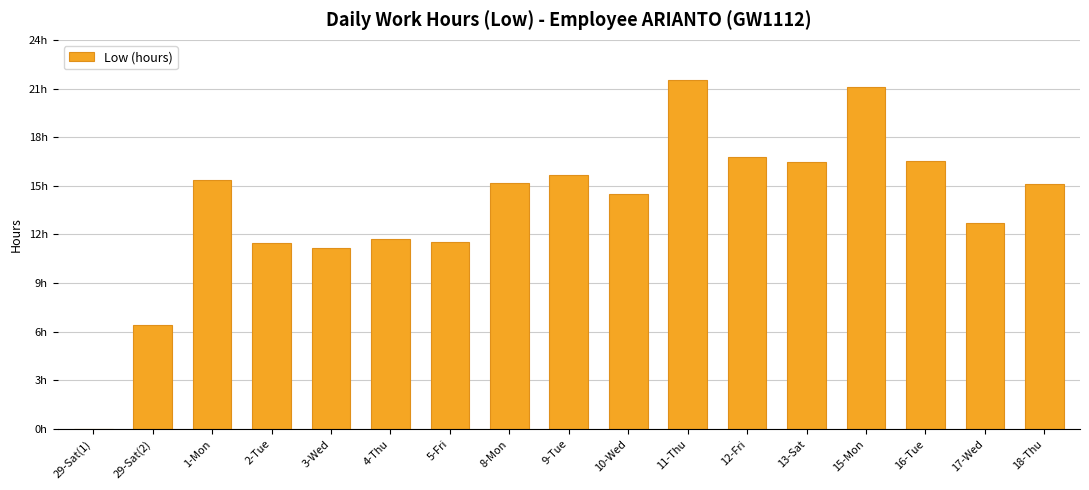

Are the bars horizontal?

No